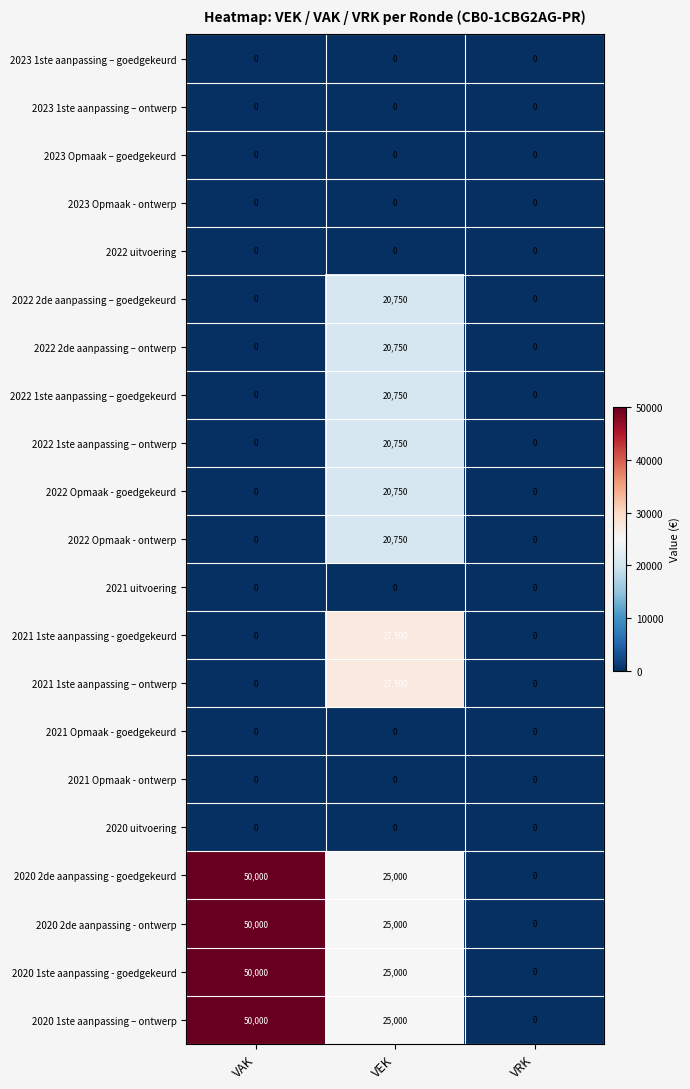

How many 2022 1ste aanpassing – goedgekeurd values are between 0 and 20750?

3